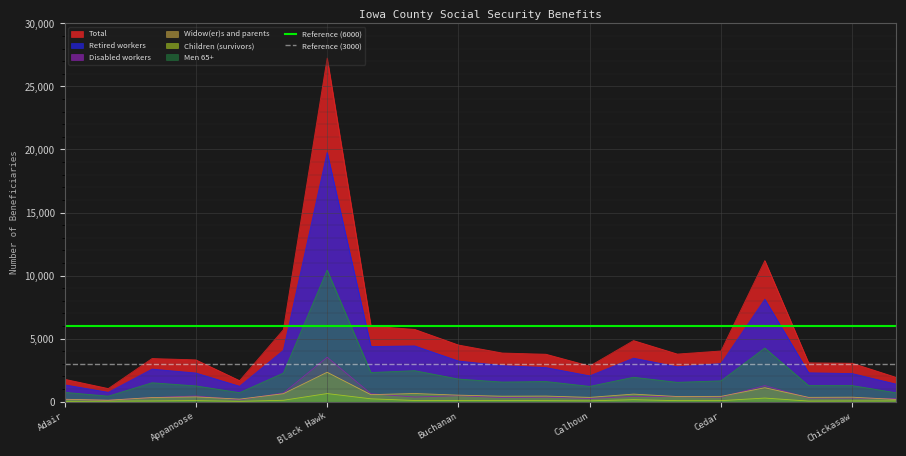

How many lines are shown in the chart?

2